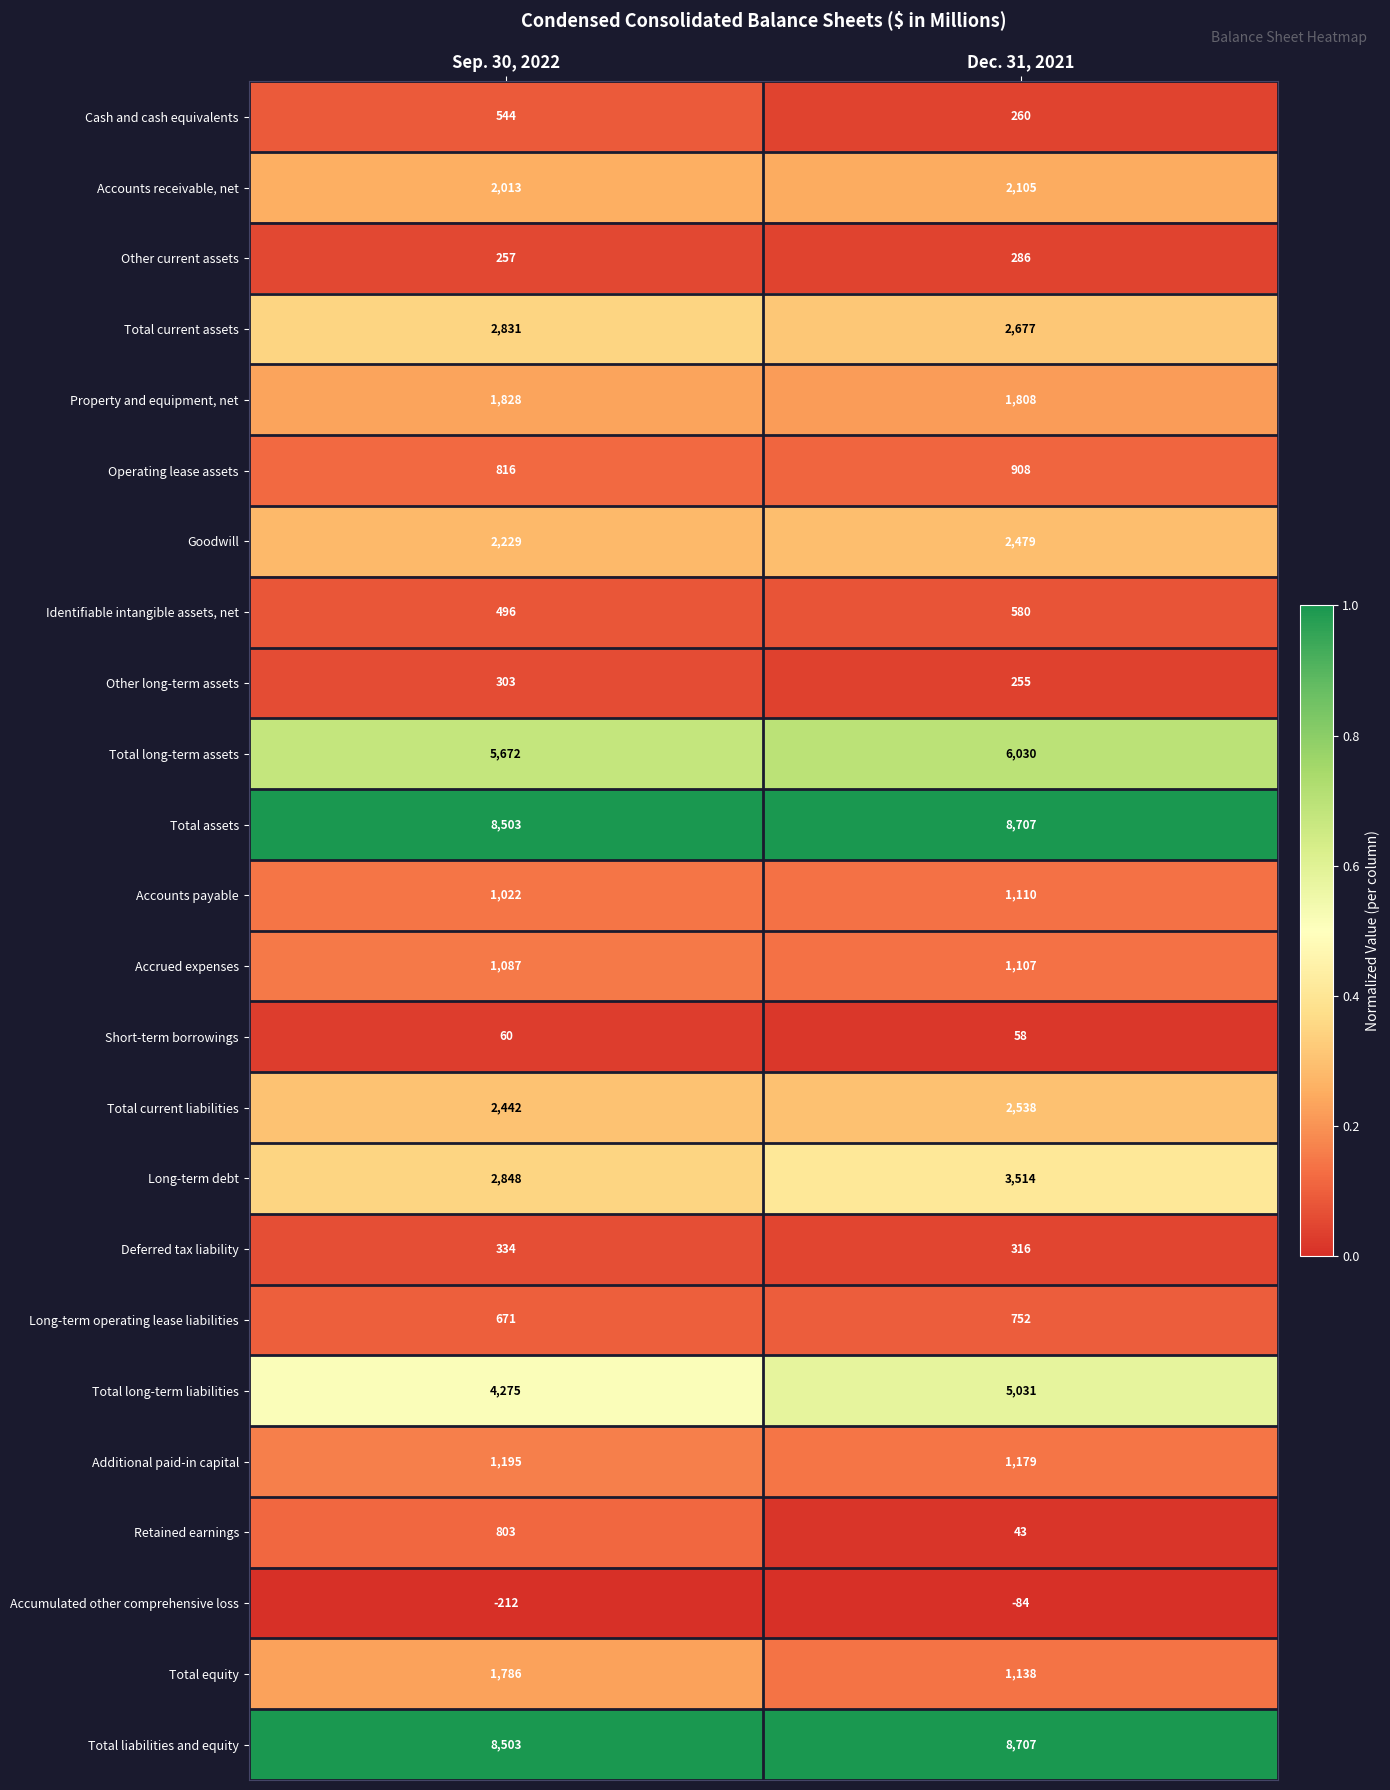

Where is Long-term operating lease liabilities nearest to the value 711?

Sep. 30, 2022